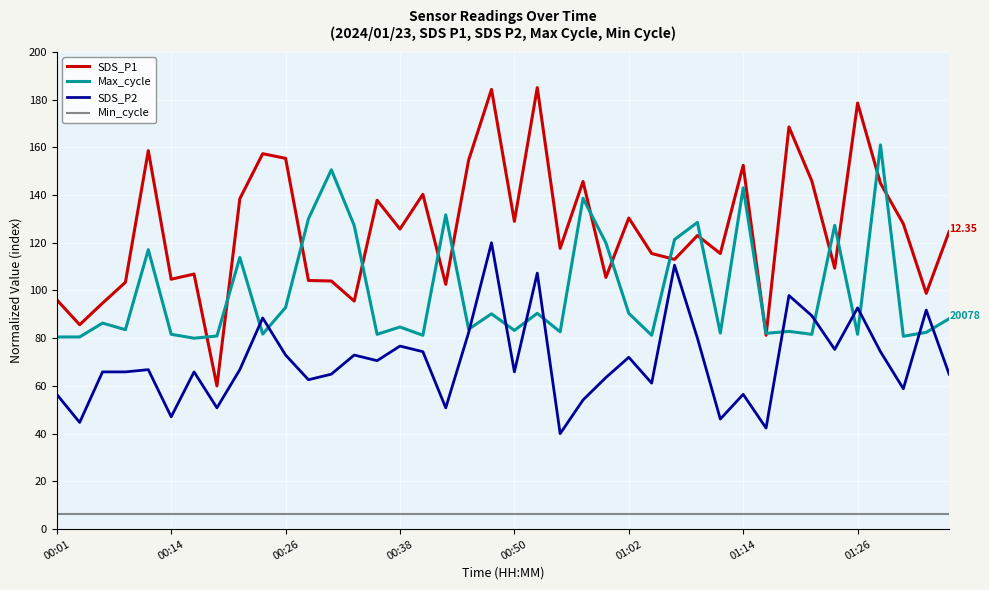

How many series are shown in this chart?

4